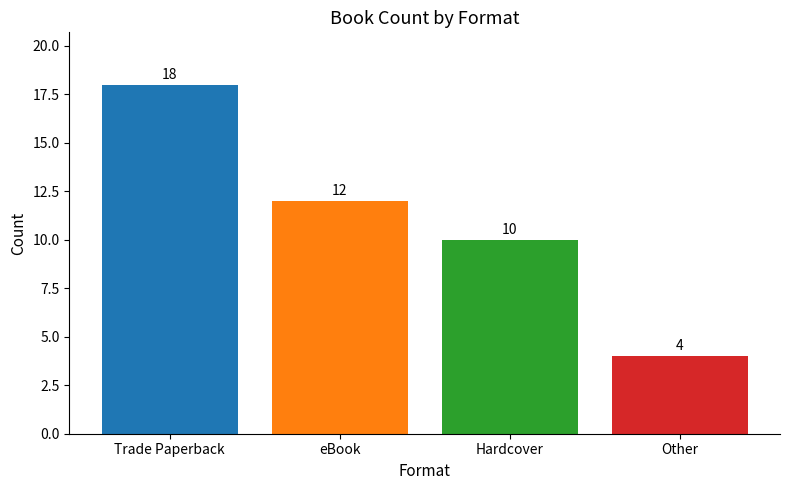

How many bars are there in total?

4